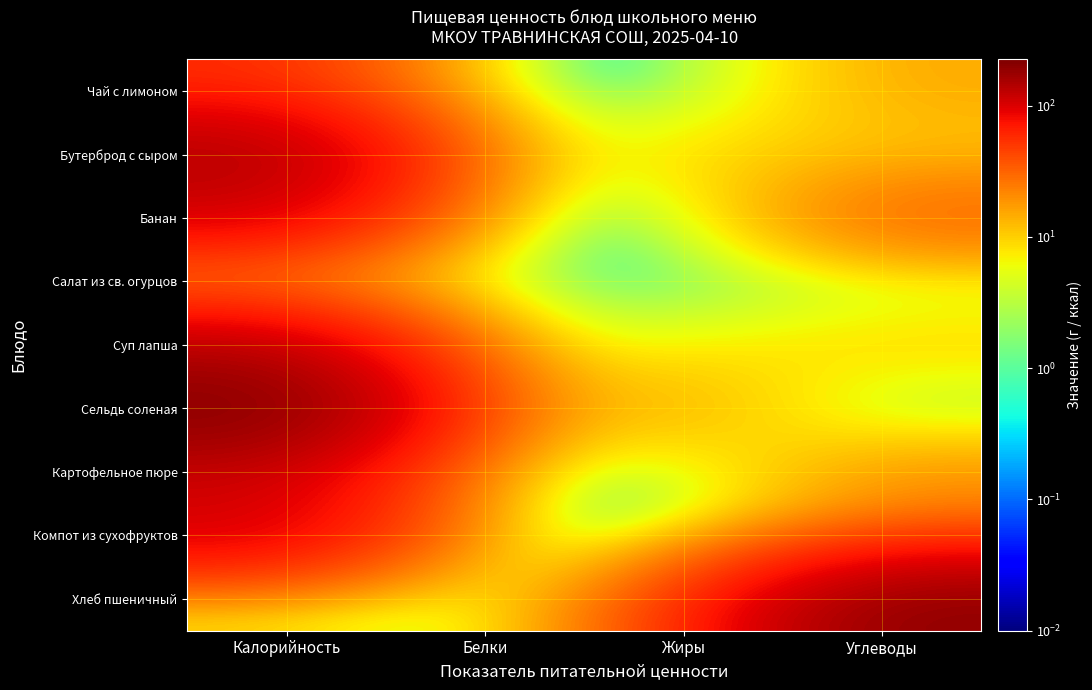

Reading right to left, extract all data points from this chart.

Чай с лимоном: Углеводы=15.3	Жиры=0.0	Белки=0.1	Калорийность=56.5
Бутерброд с сыром: Углеводы=10.1	Жиры=9.5	Белки=6.6	Калорийность=152.0
Банан: Углеводы=35.0	Жиры=0.0	Белки=2.0	Калорийность=103.0
Салат из св. огурцов: Углеводы=2.0	Жиры=0.0	Белки=1.0	Калорийность=10.0
Суп лапша: Углеводы=11.0	Жиры=6.0	Белки=6.0	Калорийность=128.0
Сельдь соленая: Углеводы=0.0	Жиры=16.0	Белки=16.0	Калорийность=225.0
Картофельное пюре: Углеводы=19.0	Жиры=2.0	Белки=3.0	Калорийность=110.0
Компот из сухофруктов: Углеводы=27.0	Жиры=0.0	Белки=1.0	Калорийность=107.0
Хлеб пшеничный: Углеводы=197.1	Жиры=43.2	Белки=1.0	Калорийность=7.0